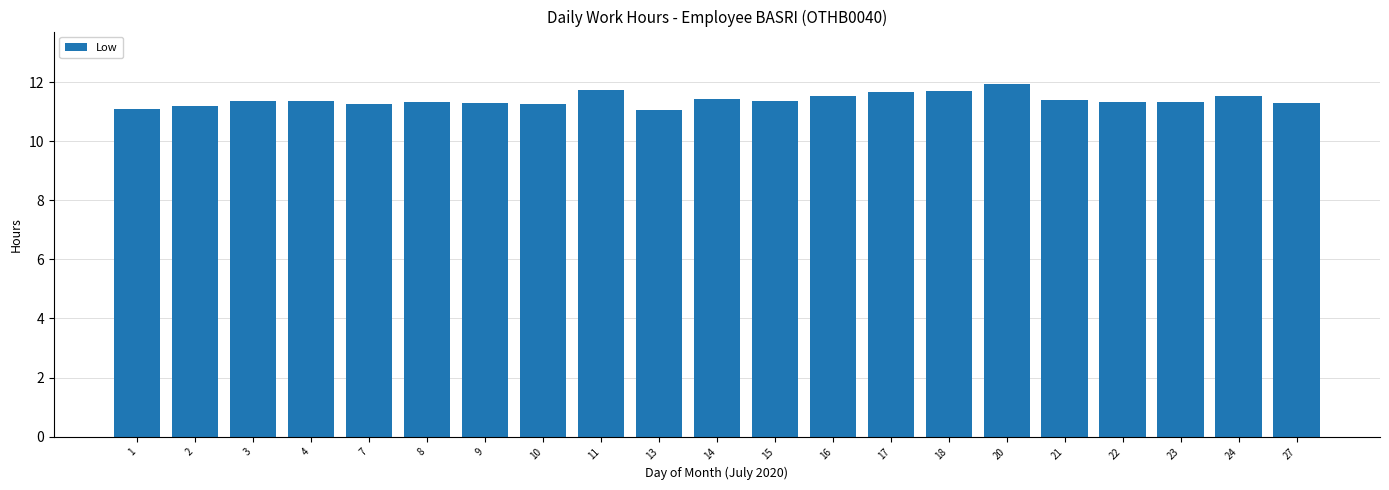

Approximately how many times larger is the value at 2 compared to 3?

1.0